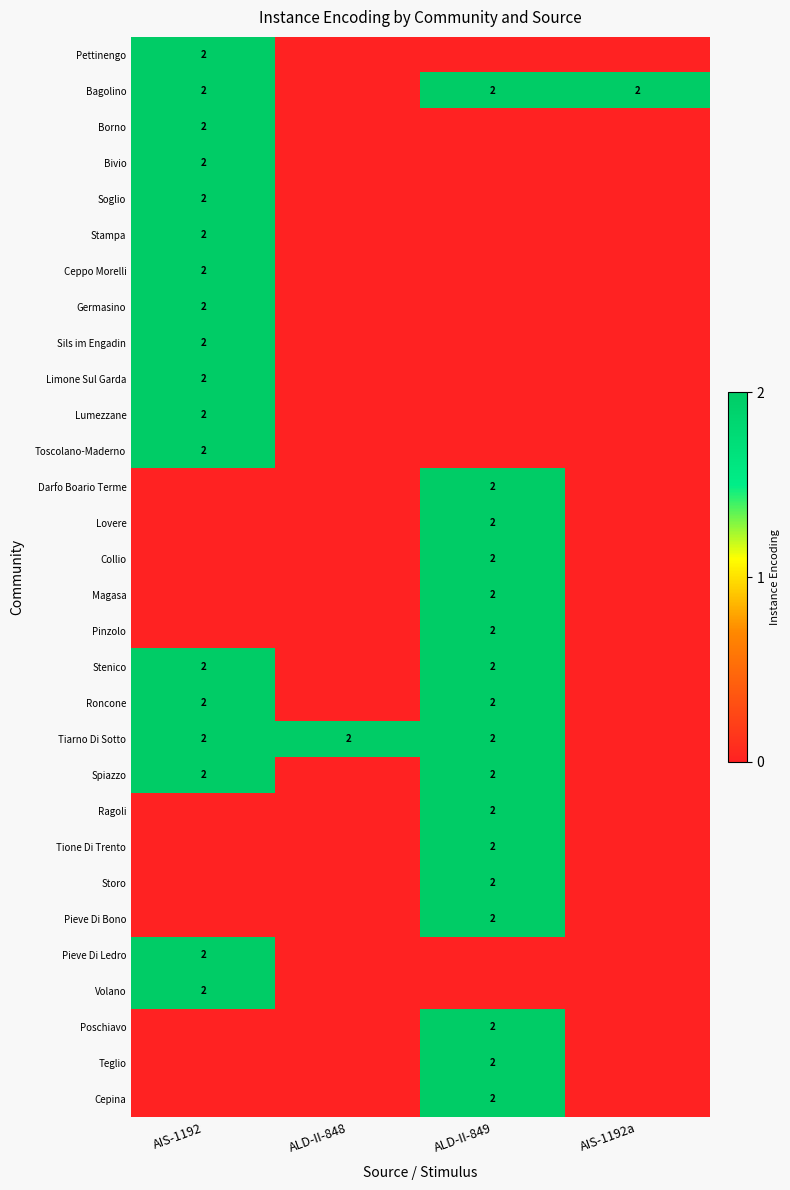

The value of Toscolano-Maderno at AIS-1192 is 2. True or false?

True